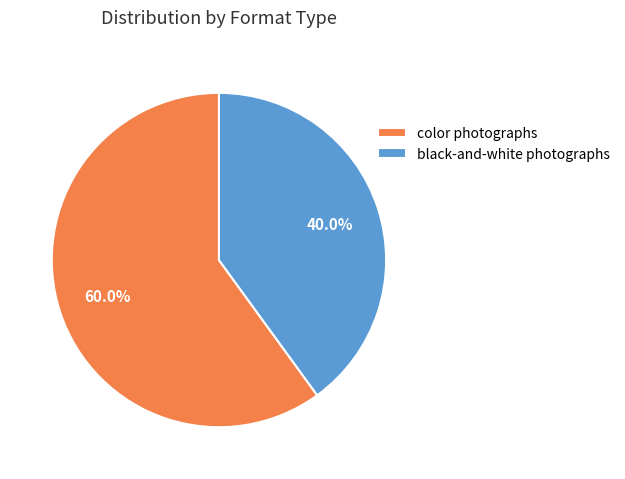

Is it true that black-and-white photographs is 17% of the pie?

False